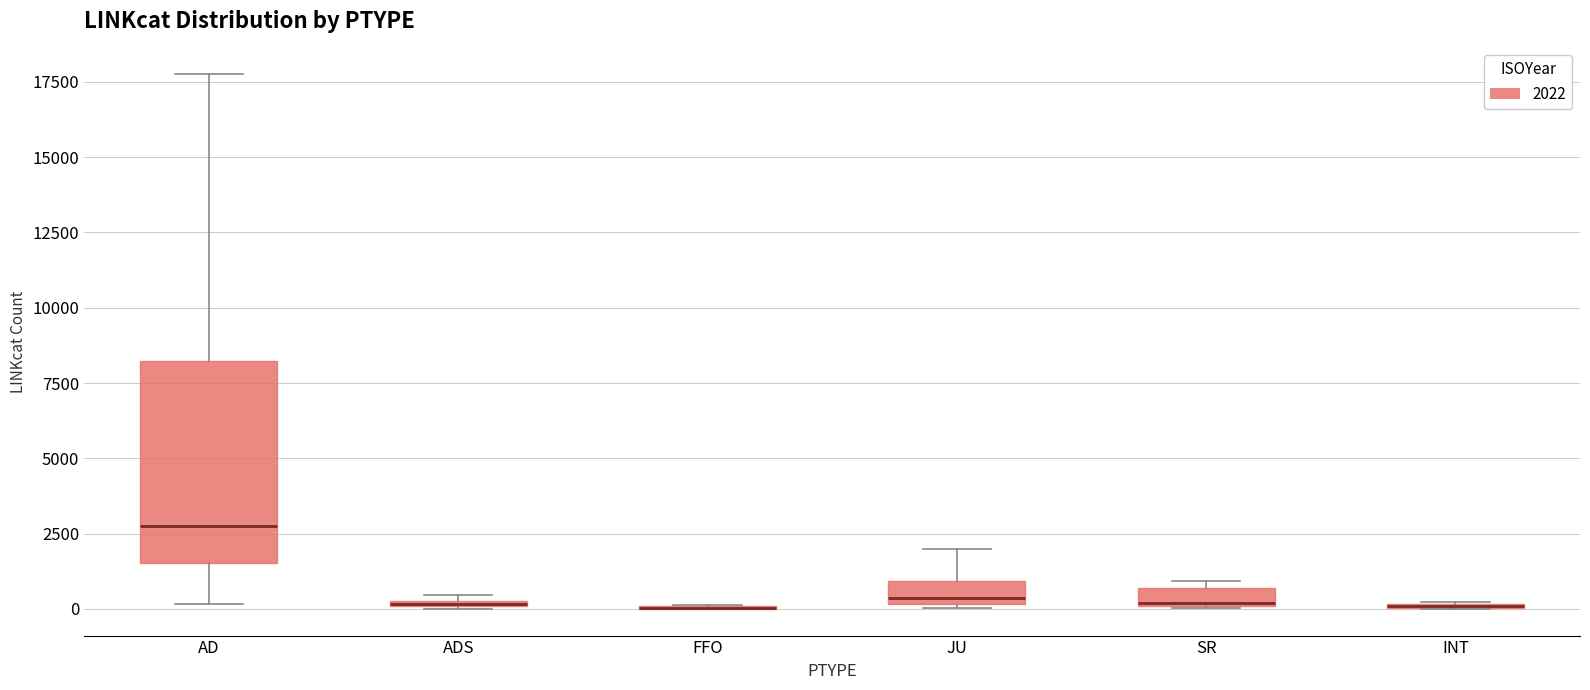

Which box is the tallest, from its lower edge to its upper edge?

AD